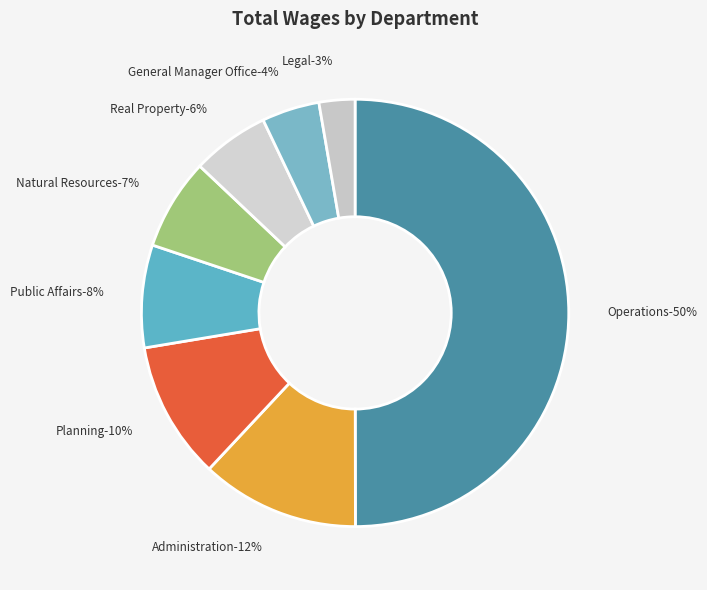

What is the ratio of the value at Administration to the value at Real Property?

2.0